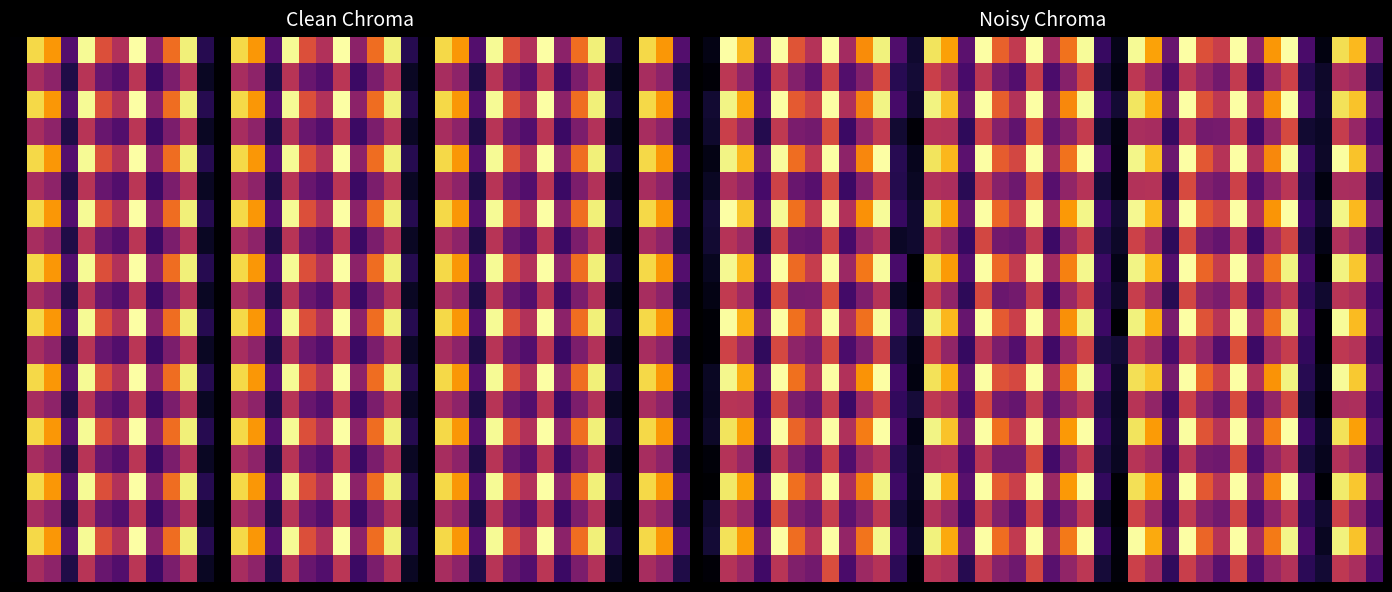

At how many categories does at least one series exceed 0?

40